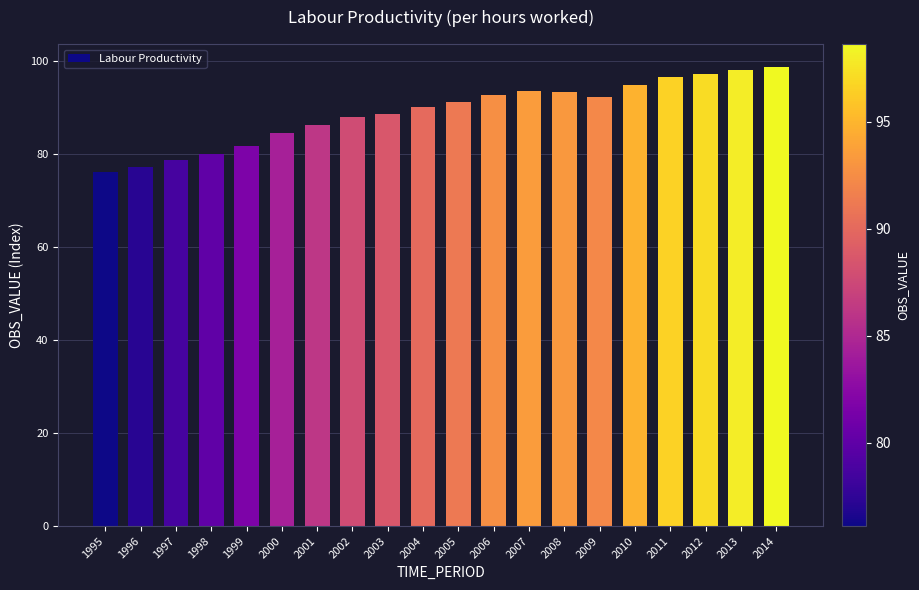

Approximately how many times larger is the value at 1995 compared to 2012?

0.8